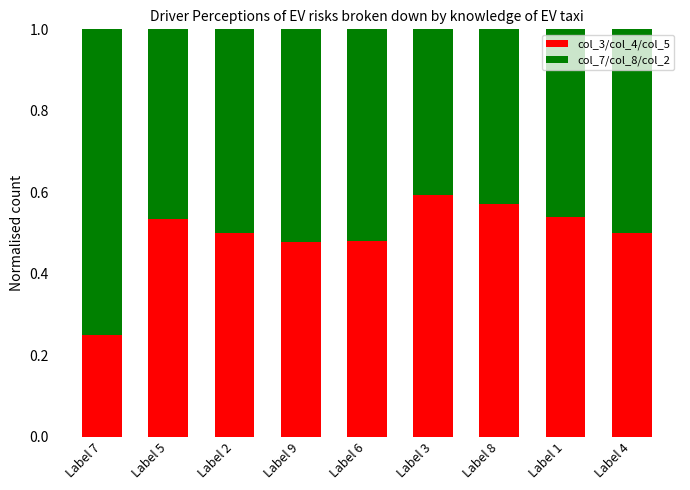

What is the difference between the maximum and minimum values in the col_3/col_4/col_5 series?

0.3